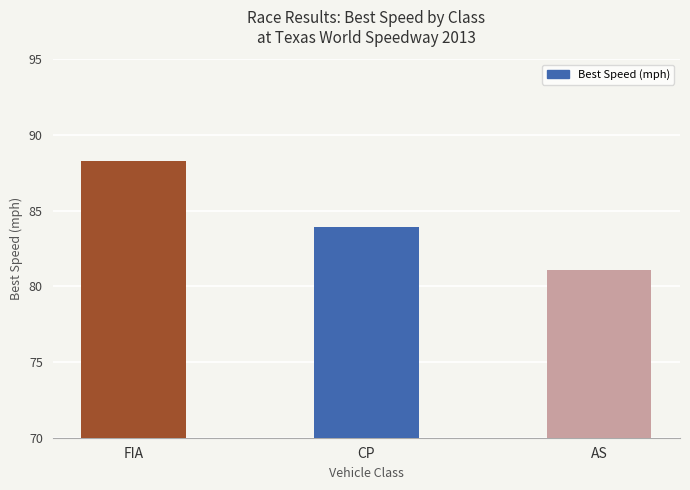

What is the maximum value shown in the chart?

88.3